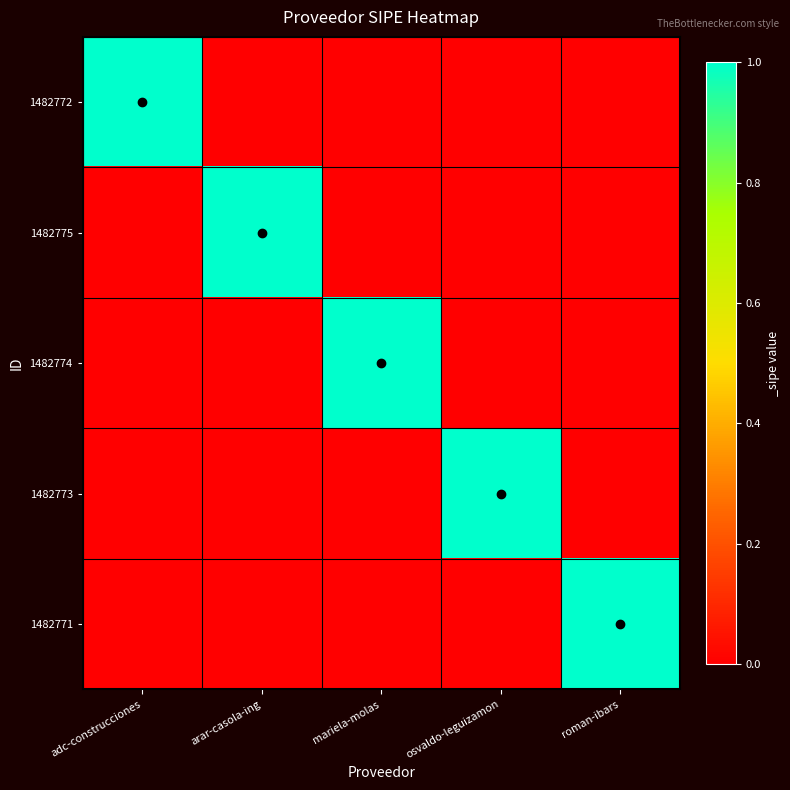

Which series has the largest total across all categories?

1482772